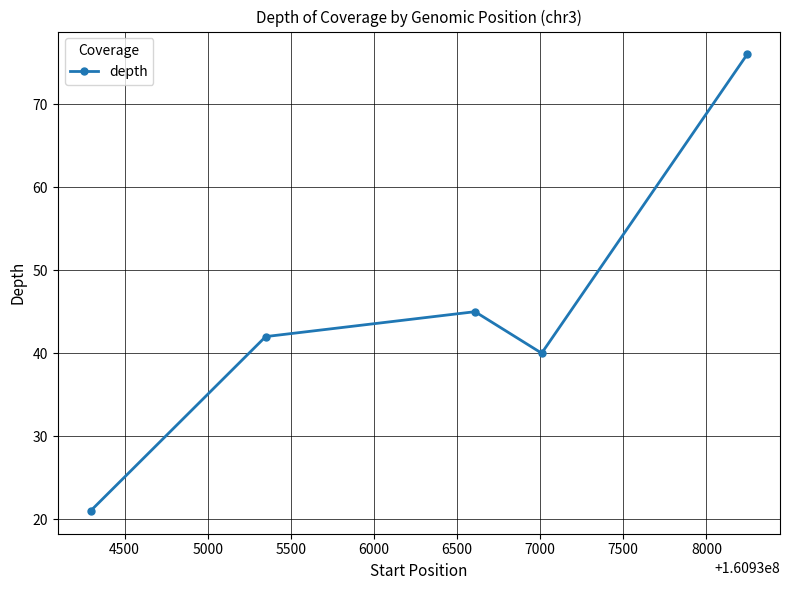

What is the greatest value displayed?

76